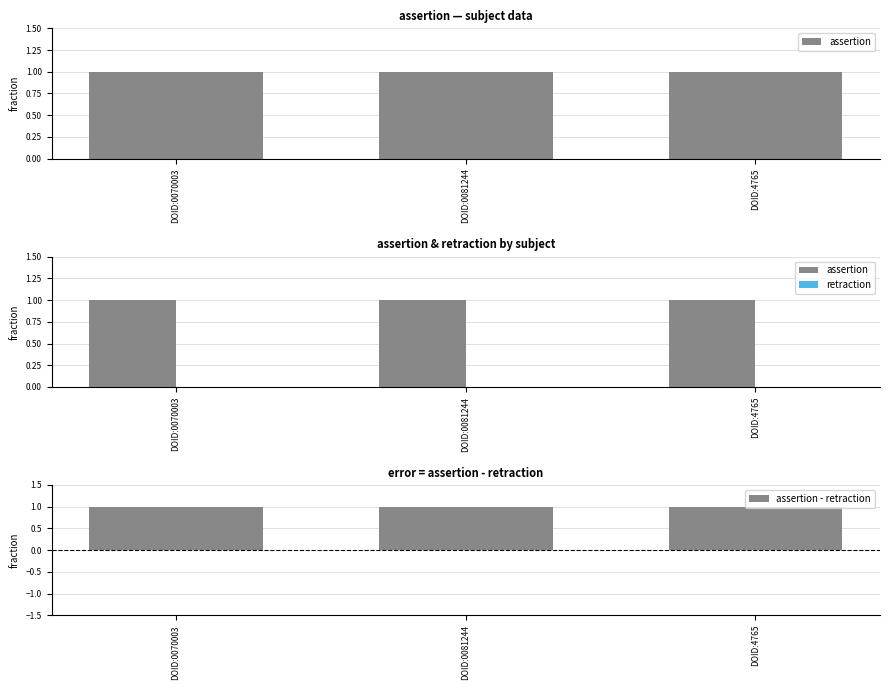

How many categories are shown in the chart?

3